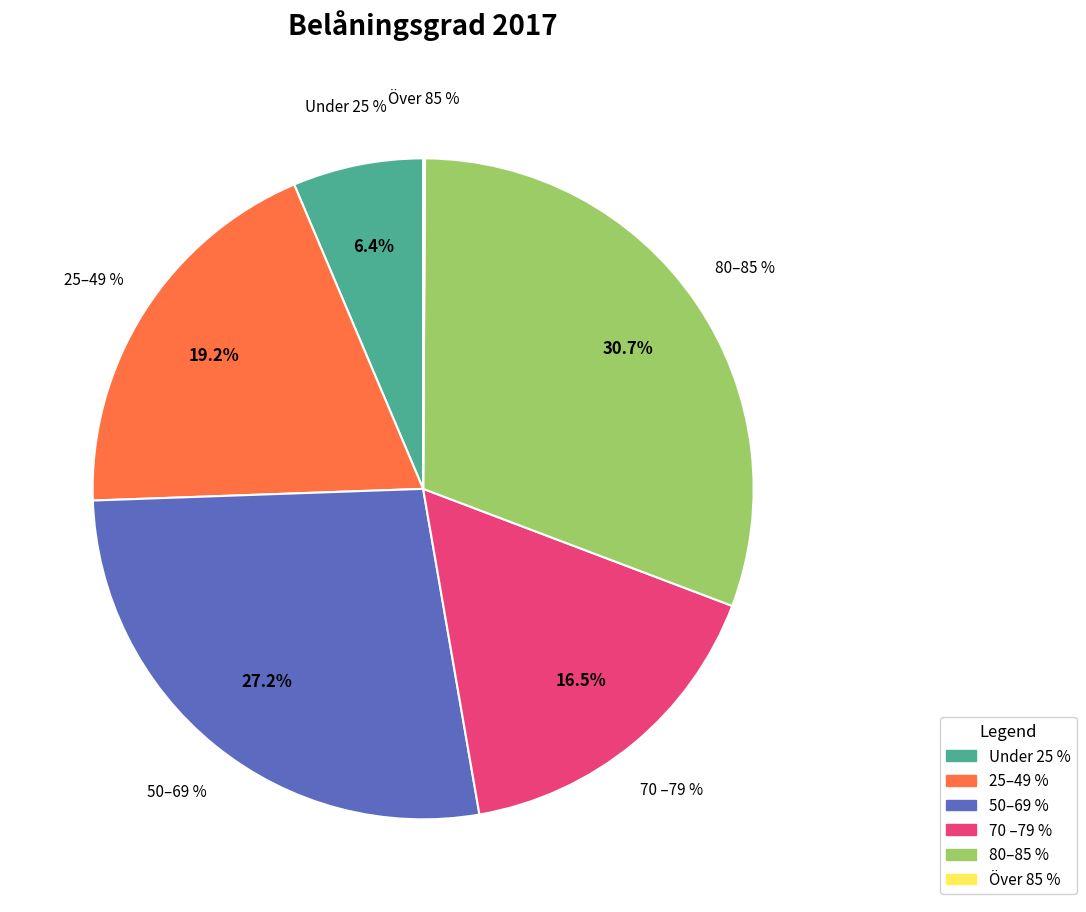

Is 25–49 % the majority of the pie?

No